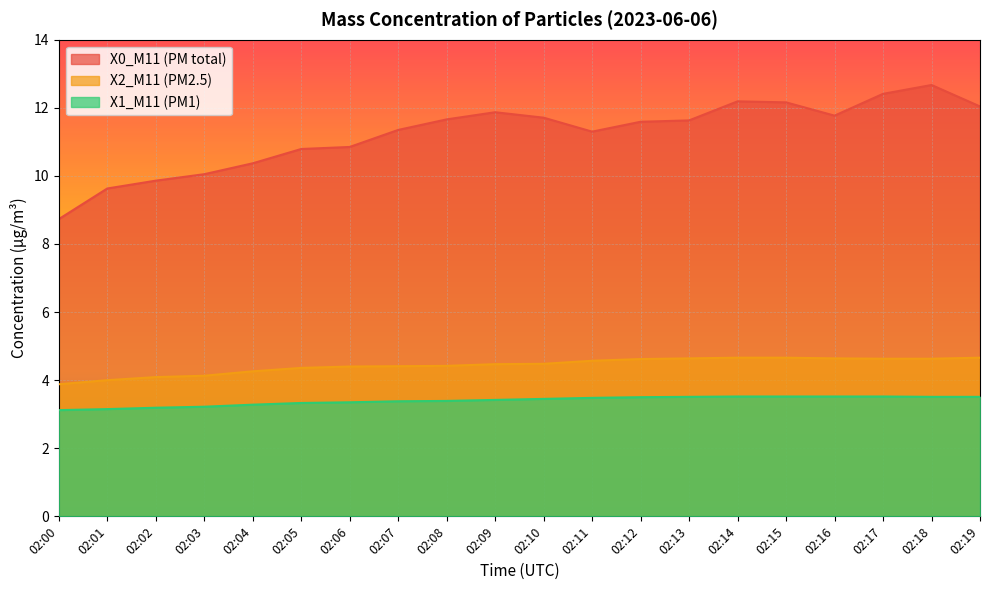

What is the total value across all series at 02:01?

16.8